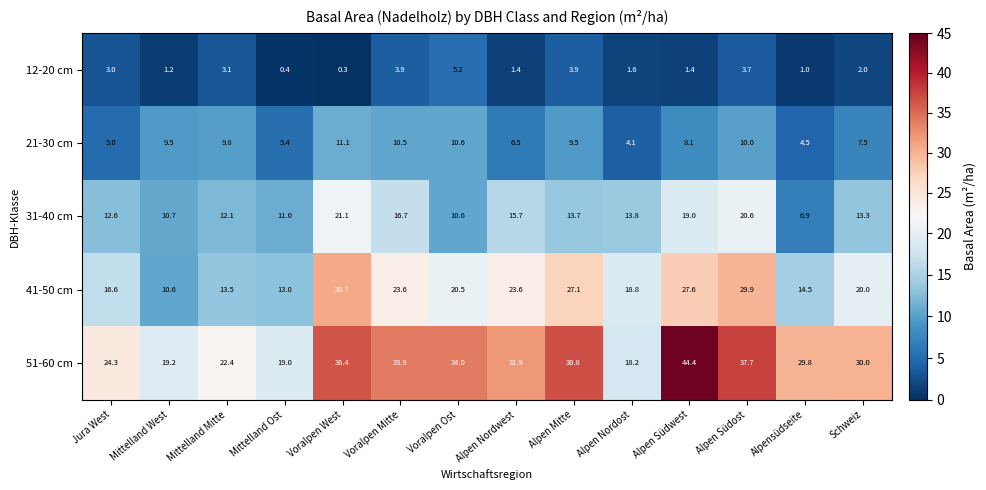

How many series are shown in this chart?

5